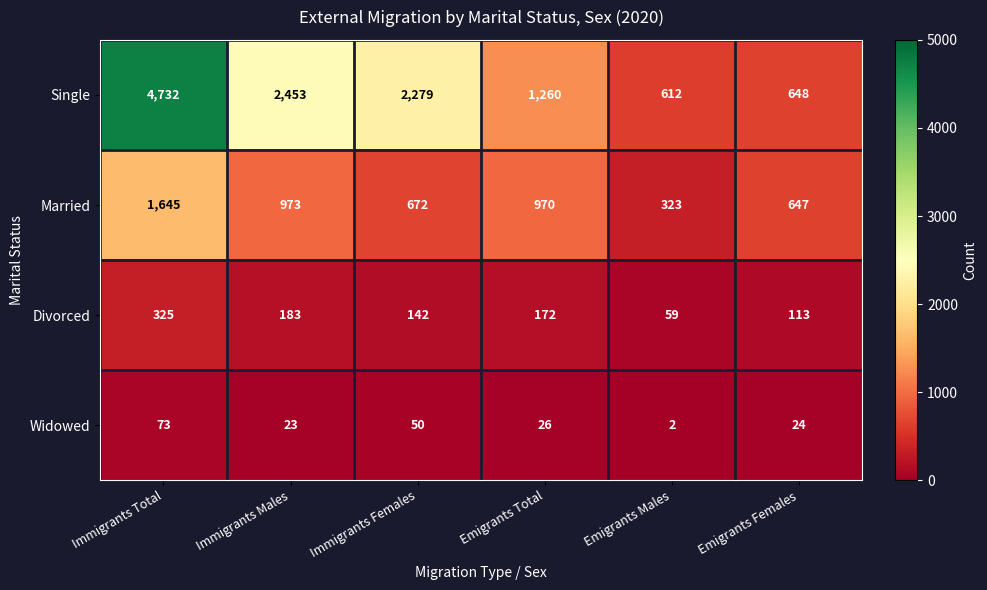

Is it true that Married equals 970 at Emigrants Total?

True